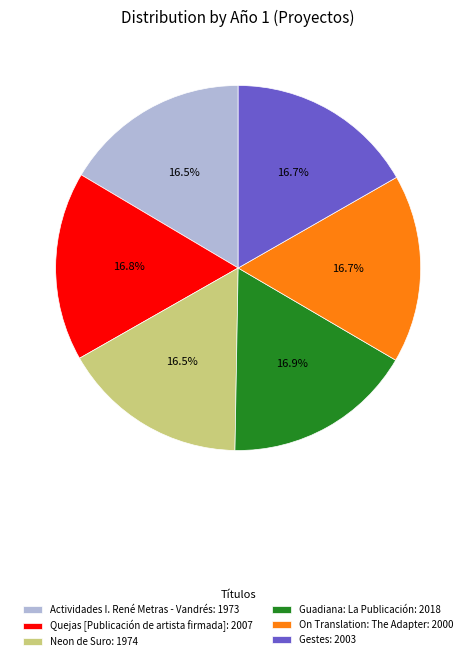

To the nearest percent, what percentage of the pie is Guadiana: La Publicación?

17%